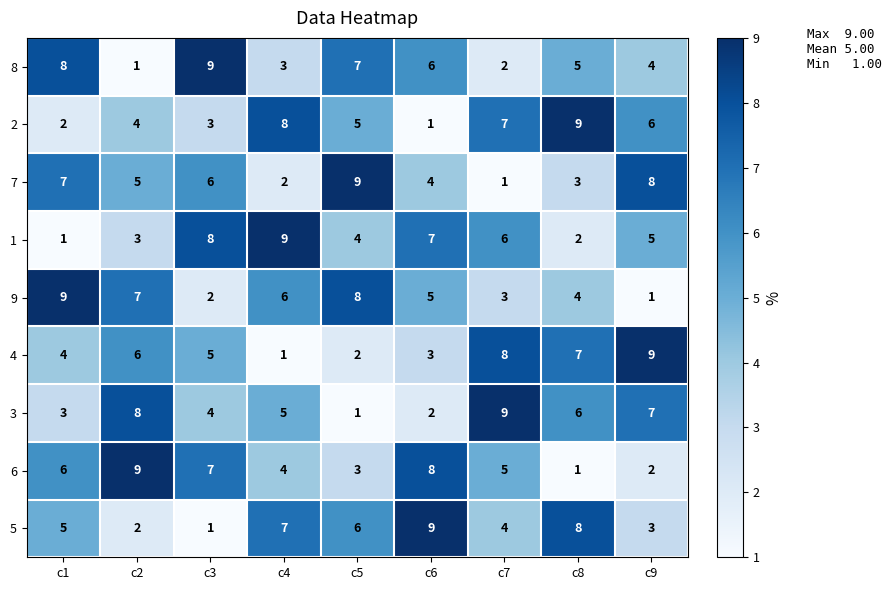

Rank the series at c8 from highest to lowest value.

2, 5, 4, 3, 8, 9, 7, 1, 6